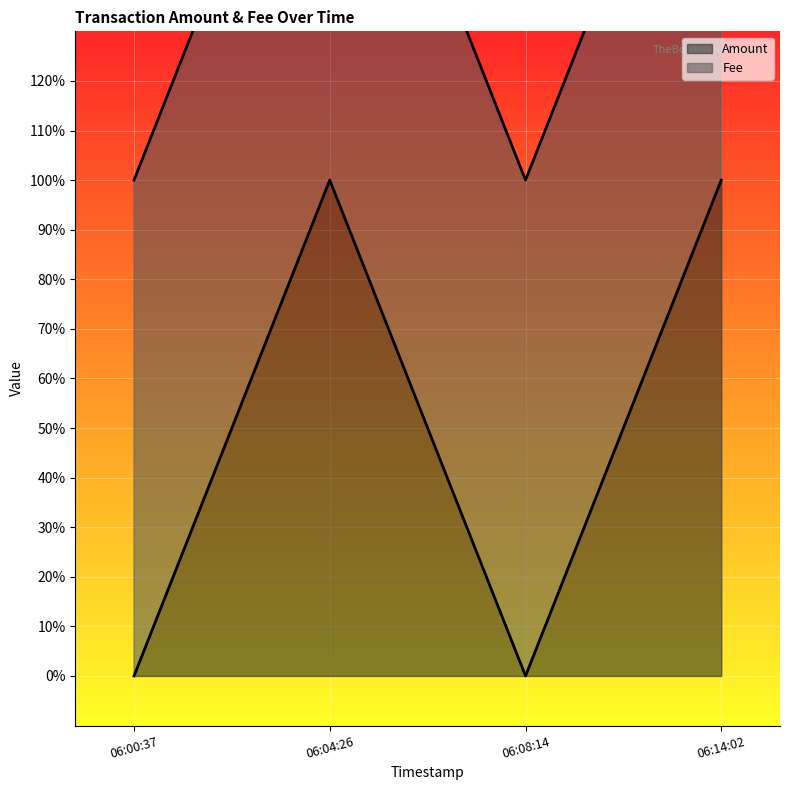

True or false: the data has more than 1 interior local peaks.

False